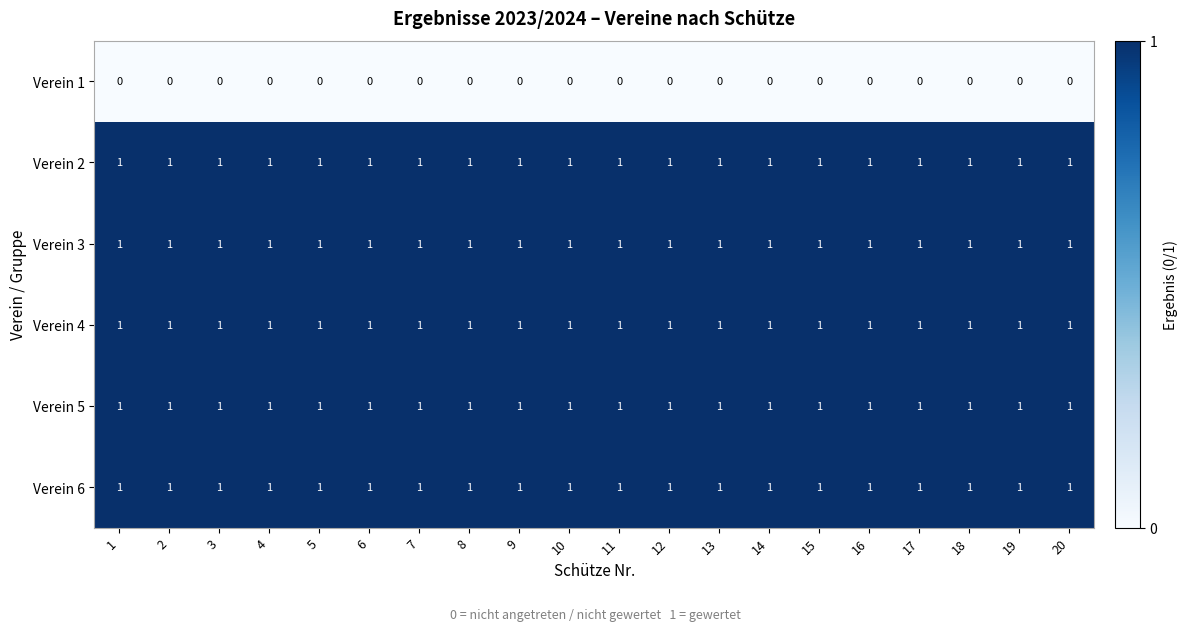

True or false: Verein 4 has a value of 1 at 16.

True